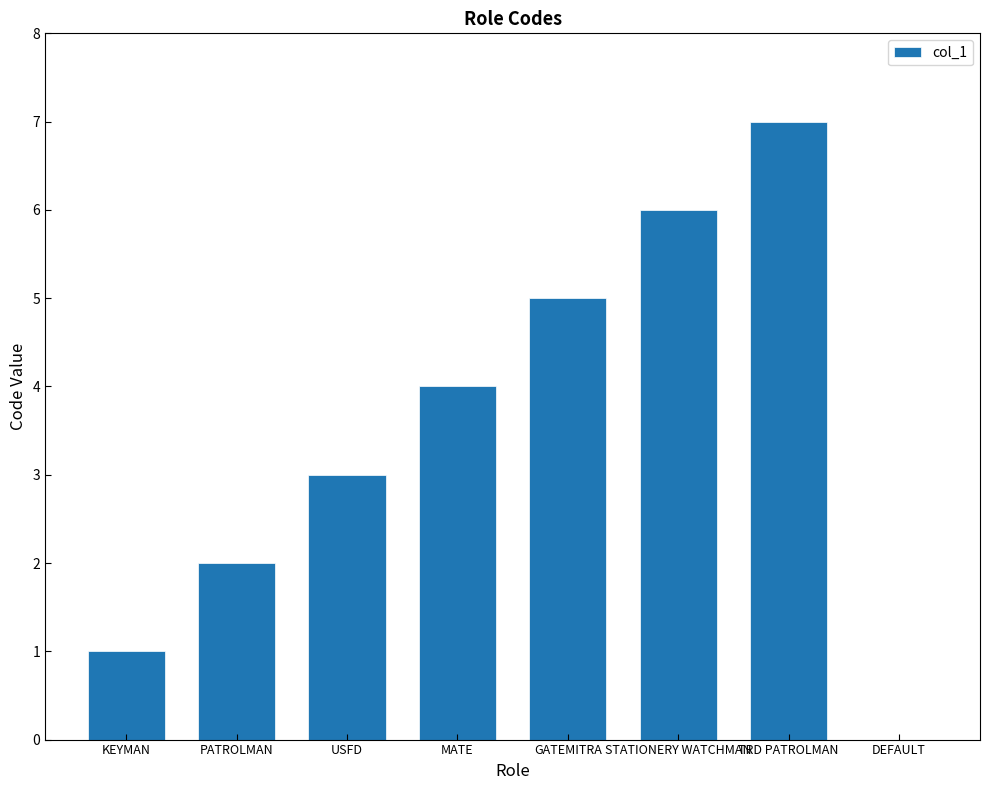

Are the bars horizontal?

No